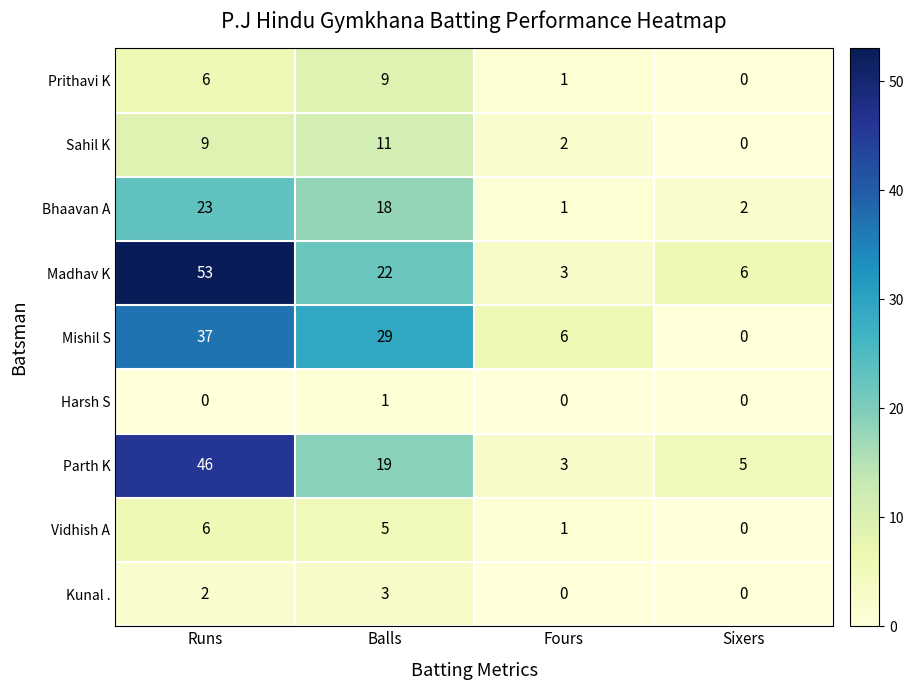

What is the difference between the second highest and second lowest values in the Madhav K series?

16